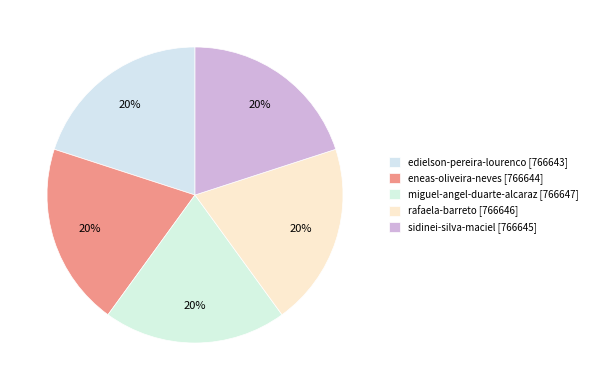

Rank the categories by value from lowest to highest.

edielson-pereira-lourenco, eneas-oliveira-neves, sidinei-silva-maciel, rafaela-barreto, miguel-angel-duarte-alcaraz